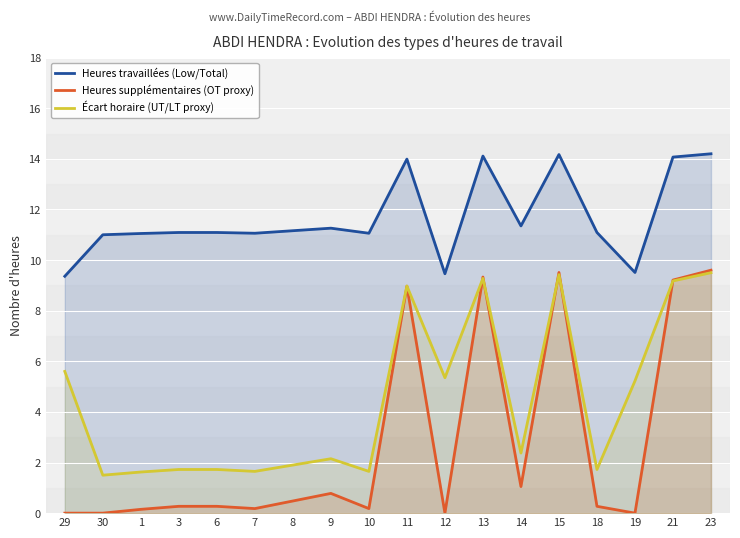

What is the total value across all series at 9?

14.2